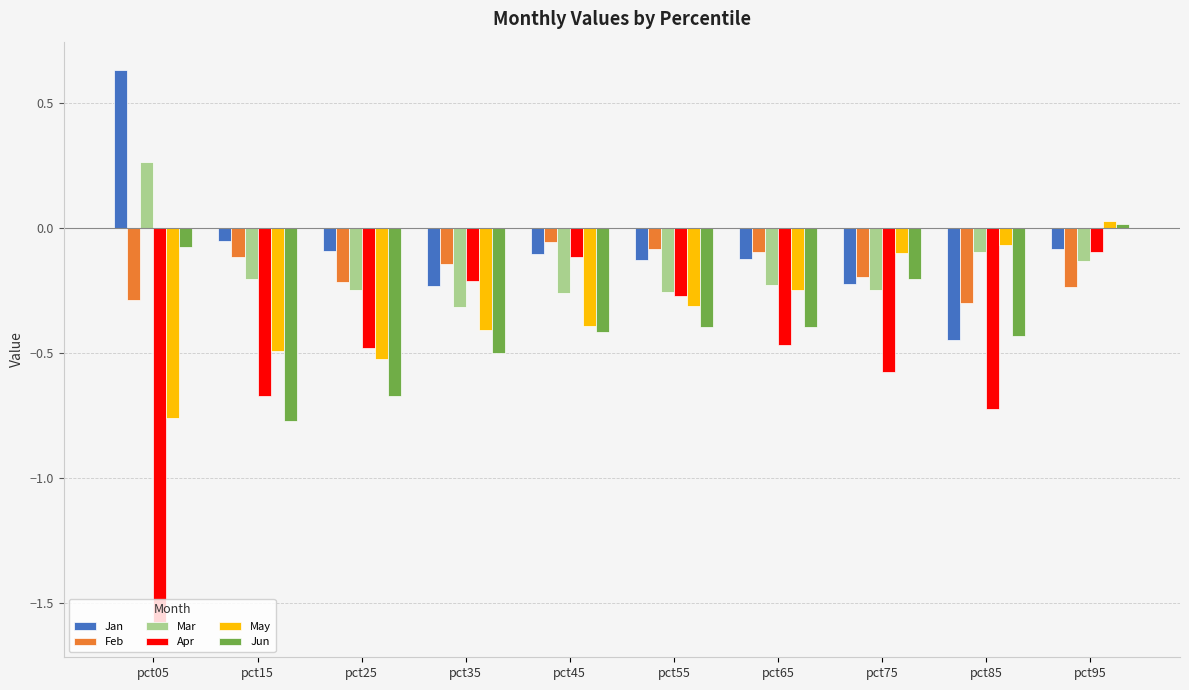

What is the smallest value displayed?

-1.6